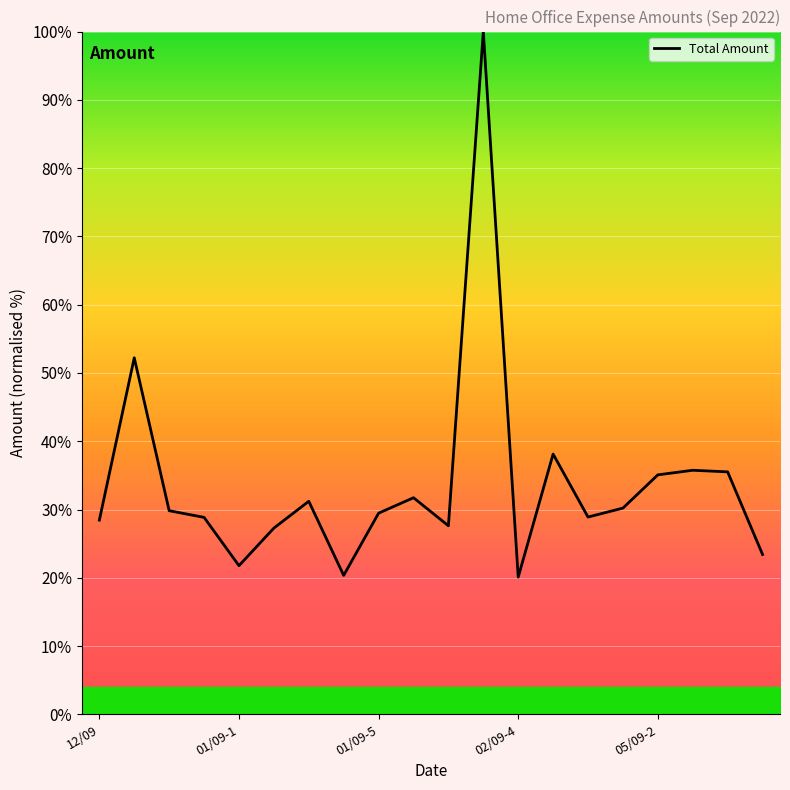

What is the average value?

33.8